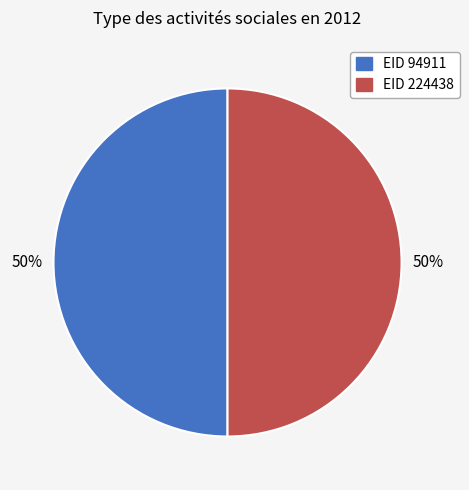

To the nearest percent, what is the average slice percentage?

50%